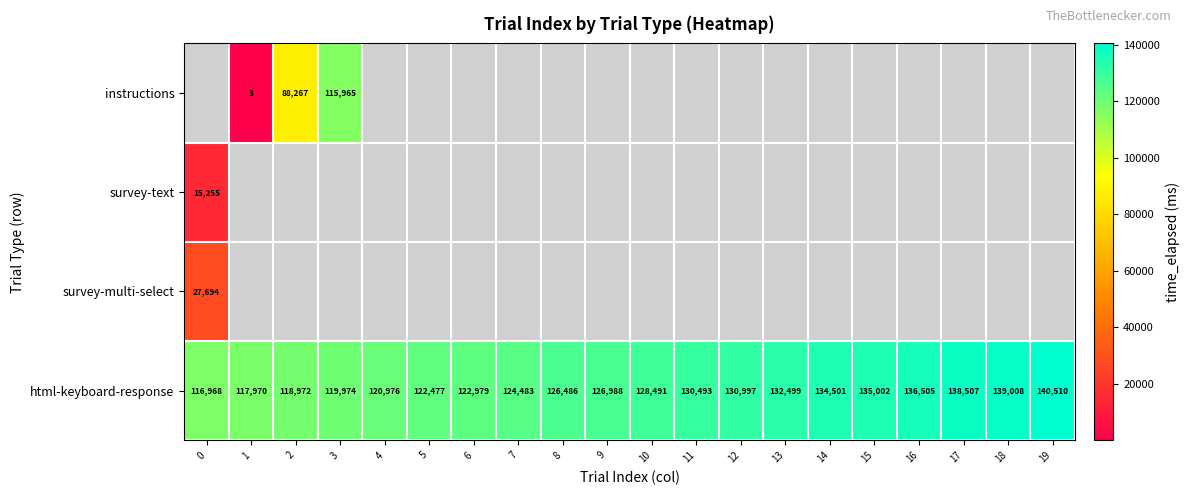

True or false: html-keyboard-response has a value of 126486 at 8.

True